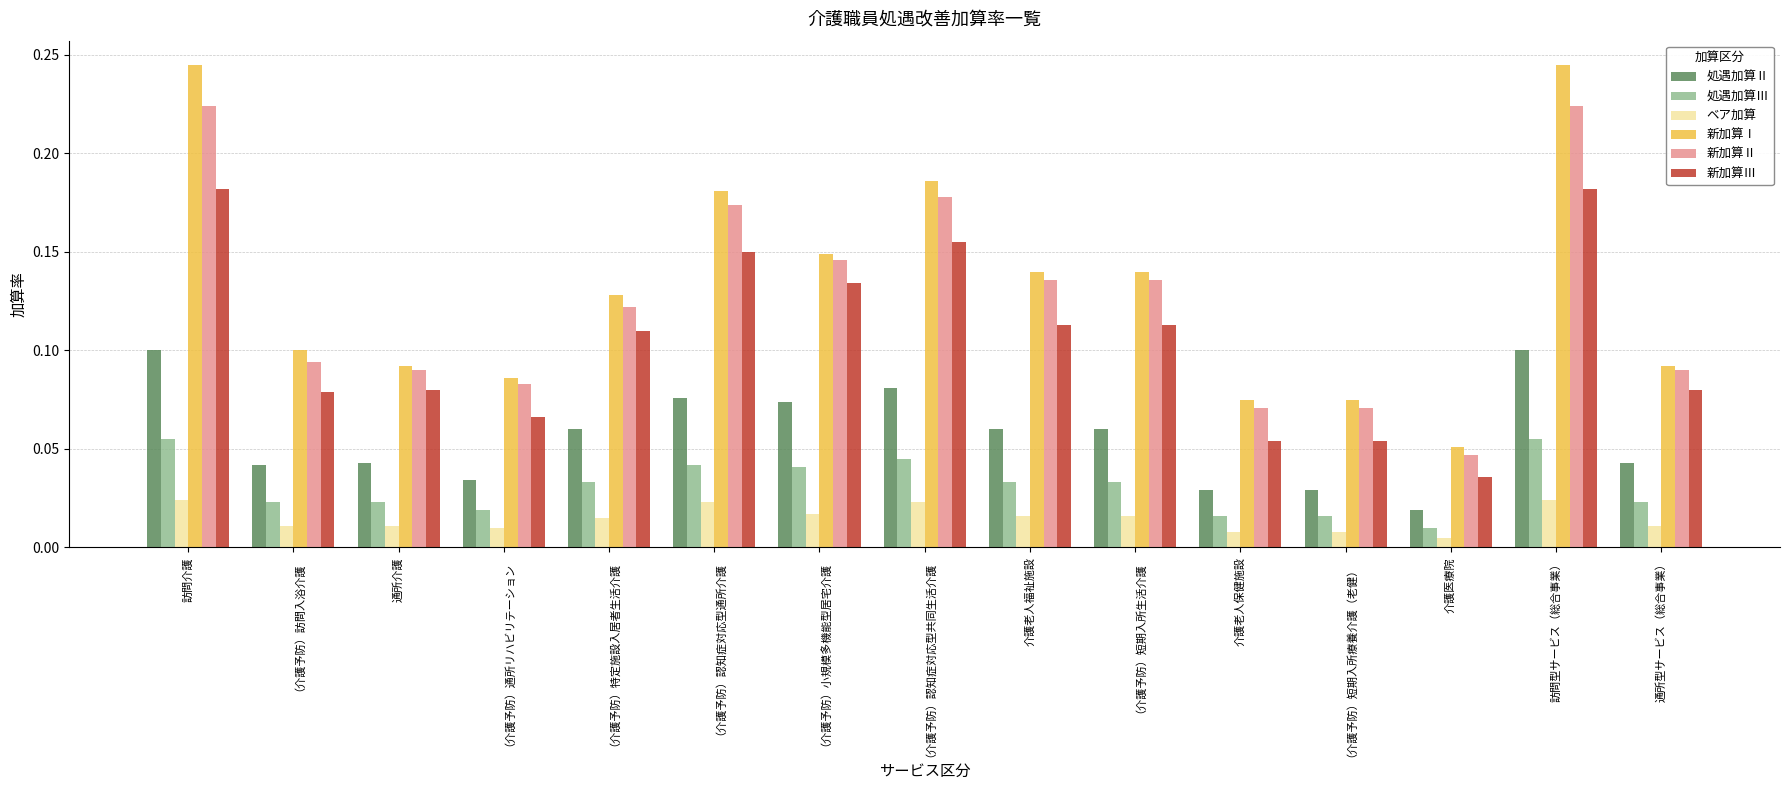

At which category does the chart reach its minimum across all series?

介護医療院